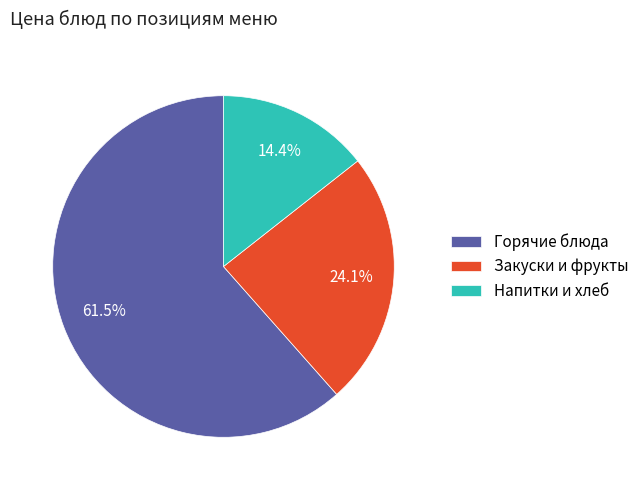

How many segments does this pie chart have?

3